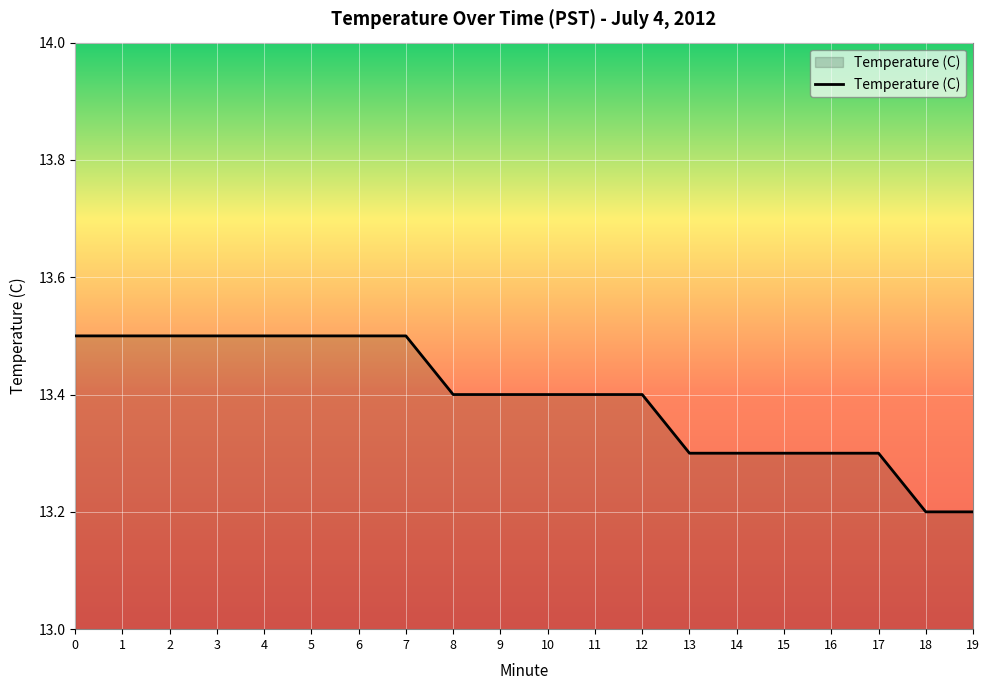

The value at 3 is 5.6. True or false?

False